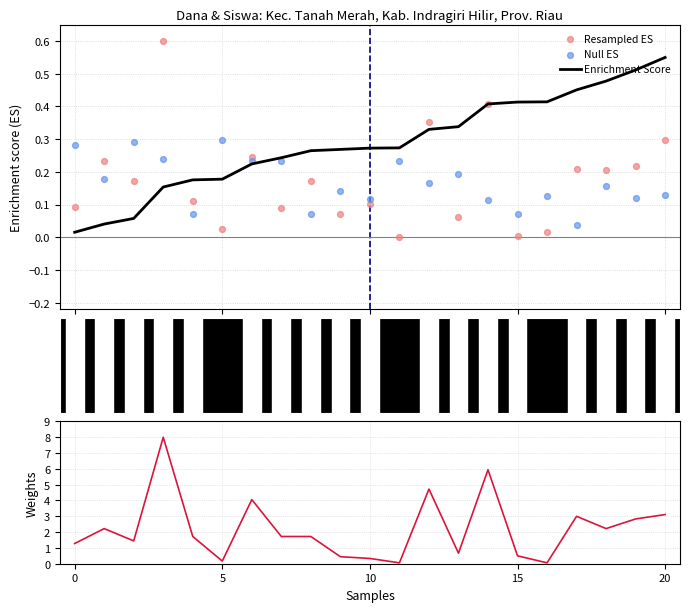

What is the total value across all series at 11?

0.6